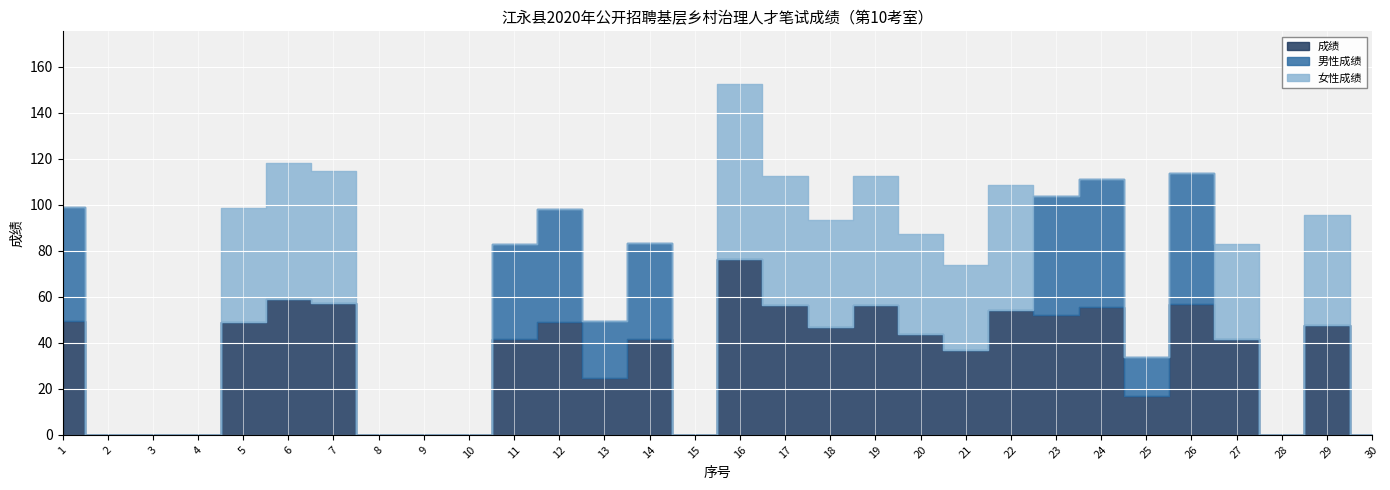

Reading left to right, extract all data points from this chart.

成绩: 1=49.5	2=0.0	3=0.0	4=0.0	5=49.2	6=59.0	7=57.2	8=0.0	9=0.0	10=0.0	11=41.5	12=49.0	13=24.8	14=41.8	15=0.0	16=76.2	17=56.2	18=46.8	19=56.2	20=43.8	21=37.0	22=54.2	23=52.0	24=55.5	25=17.0	26=57.0	27=41.5	28=0.0	29=47.8	30=0.0
男性成绩: 1=49.5	2=0.0	3=0.0	4=0.0	5=0.0	6=0.0	7=0.0	8=0.0	9=0.0	10=0.0	11=41.5	12=49.0	13=24.8	14=41.8	15=0.0	16=0.0	17=0.0	18=0.0	19=0.0	20=0.0	21=0.0	22=0.0	23=52.0	24=55.5	25=17.0	26=57.0	27=0.0	28=0.0	29=0.0	30=0.0
女性成绩: 1=0.0	2=0.0	3=0.0	4=0.0	5=49.2	6=59.0	7=57.2	8=0.0	9=0.0	10=0.0	11=0.0	12=0.0	13=0.0	14=0.0	15=0.0	16=76.2	17=56.2	18=46.8	19=56.2	20=43.8	21=37.0	22=54.2	23=0.0	24=0.0	25=0.0	26=0.0	27=41.5	28=0.0	29=47.8	30=0.0